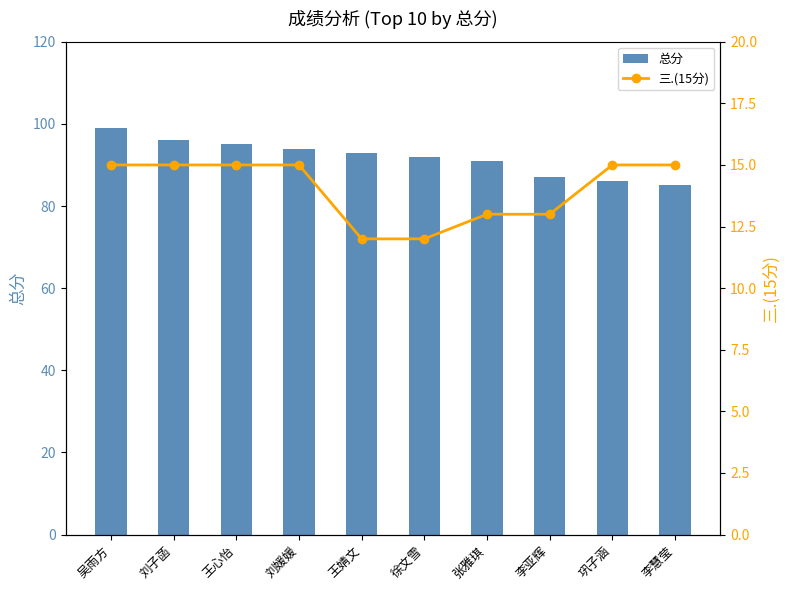

True or false: 总分 has a value of 32 at 李亚辉.

False